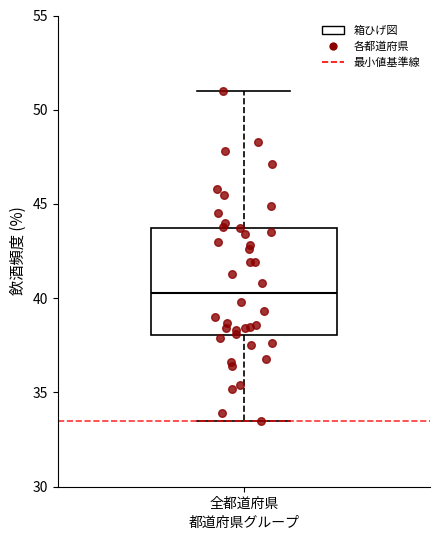

Transcribe this box plot: give where the median line is, the range the box spans, and where the two whiskers end, as read against the y-axis. The values are not printed on the chart, so give them approximately, as read against the axis.

median 40.5, box 38.0 to 43.5, whiskers 33.5 to 51.0